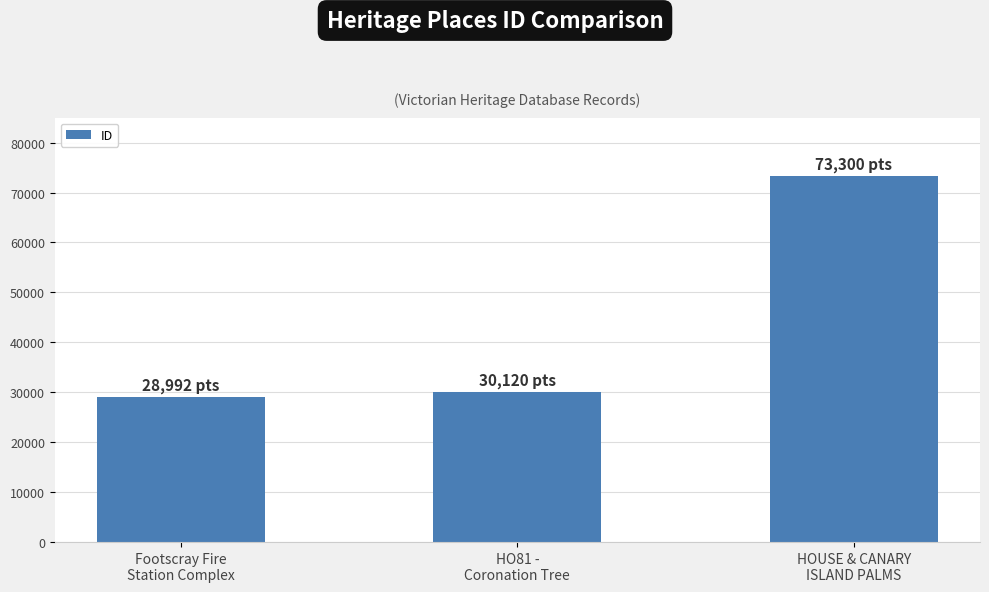

Reading left to right, extract all data points from this chart.

28992	30120	73300